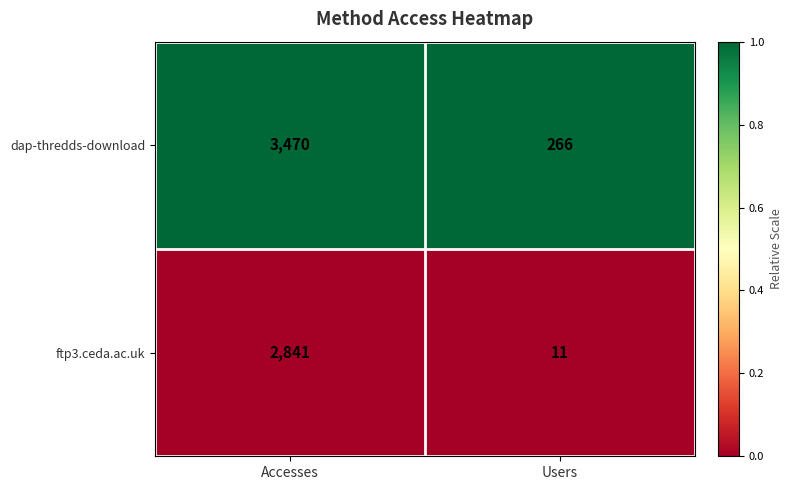

Rank the series by their average value, from highest to lowest.

dap-thredds-download, ftp3.ceda.ac.uk